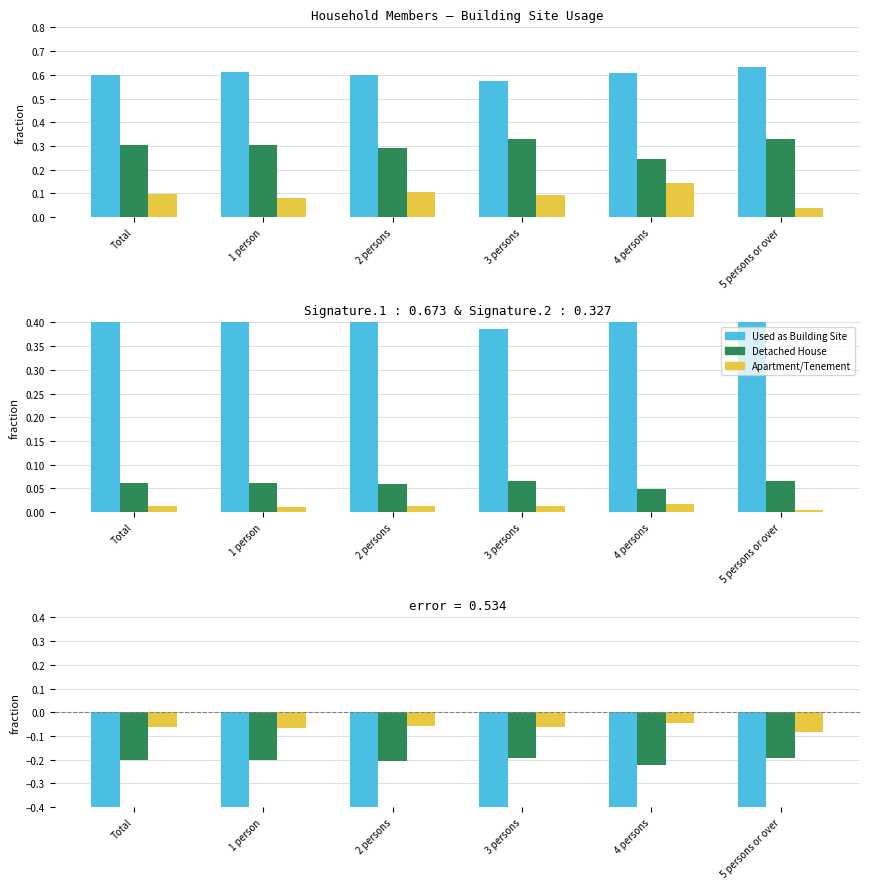

At which category is the sum across all series the highest?

Total